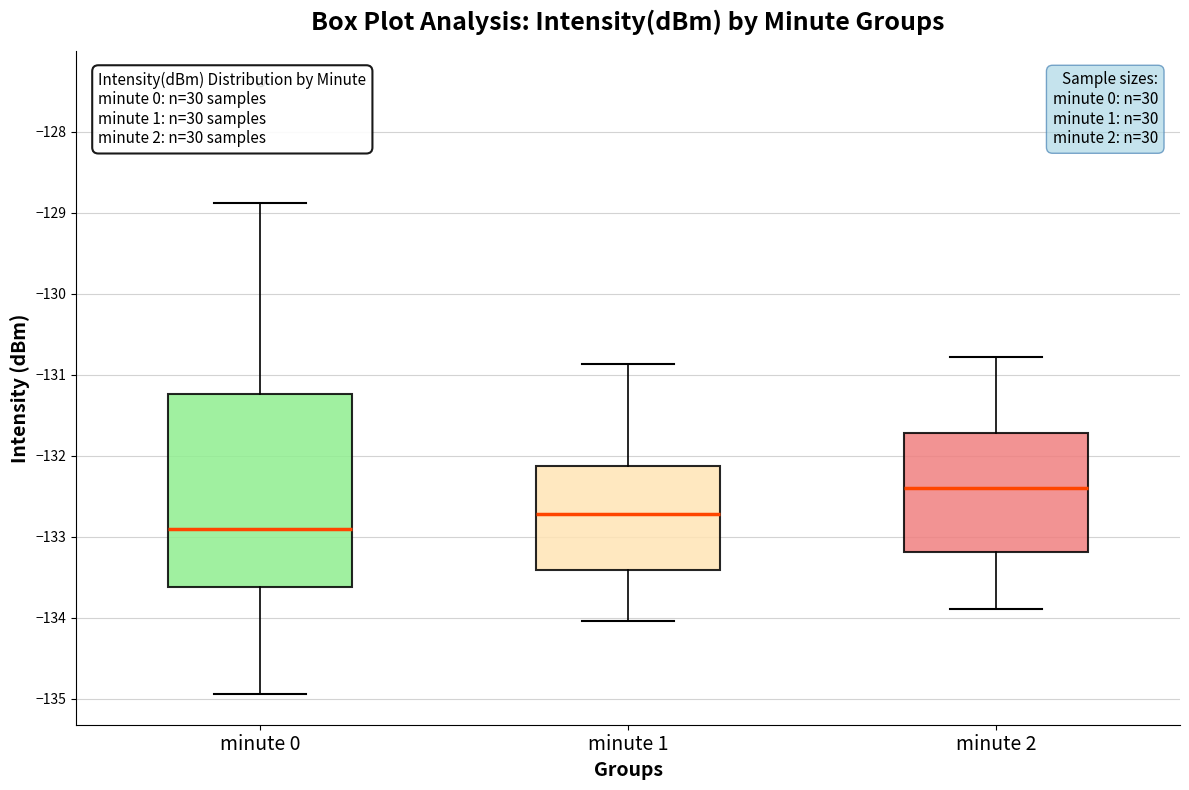

Reading left to right, transcribe this box plot: for each box, give where its median line is, the range the box spans, and where its two whiskers end, as read against the y-axis. The values are not printed on the chart, so give them approximately, as read against the axis.

minute 0: median -132.9, box -133.6 to -131.2, whiskers -134.9 to -128.9
minute 1: median -132.7, box -133.4 to -132.1, whiskers -134.0 to -130.9
minute 2: median -132.4, box -133.2 to -131.7, whiskers -133.9 to -130.8